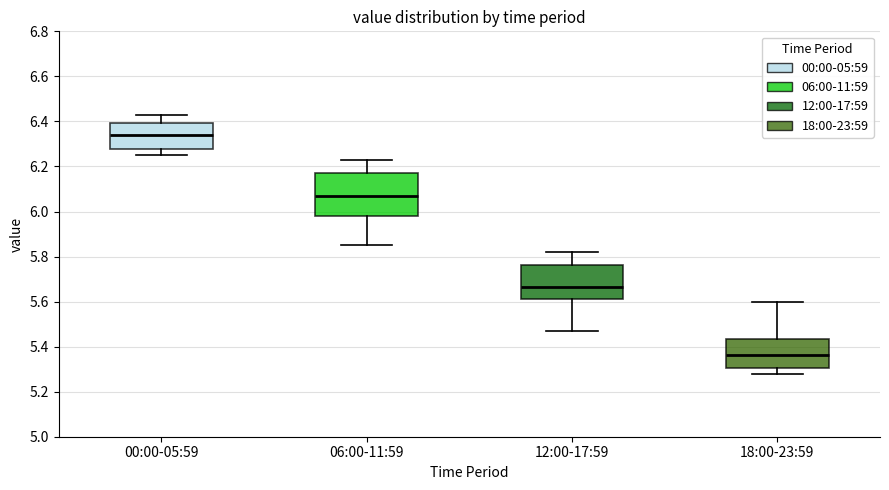

Which box has the lowest median line?

18:00-23:59